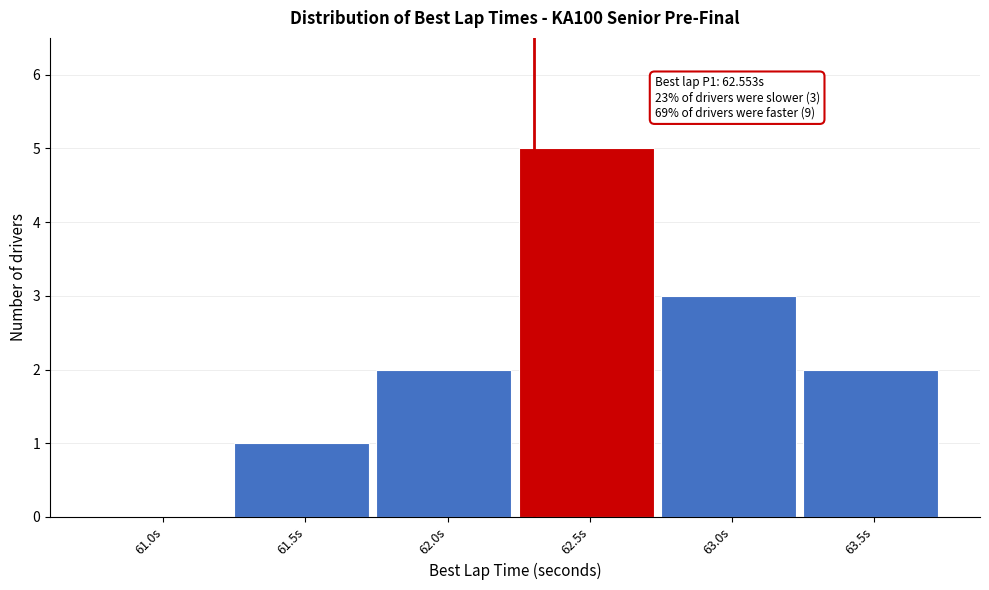

Reading left to right, what are all the values shown in this chart?

61.0s=0	61.5s=1	62.0s=2	62.5s=5	63.0s=3	63.5s=2